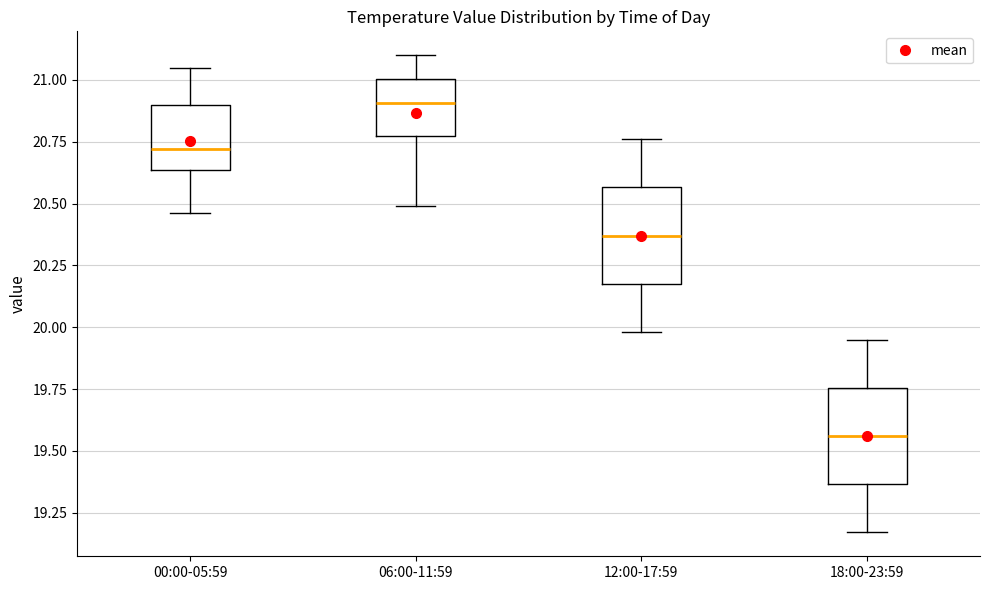

Reading left to right, read every box against the y-axis: the position of its median line, the range the box covers, and the ends of its whiskers. The values are not printed on the chart, so give them approximately, as read against the axis.

00:00-05:59: median 20.70, box 20.65 to 20.90, whiskers 20.45 to 21.05
06:00-11:59: median 20.90, box 20.75 to 21.00, whiskers 20.50 to 21.10
12:00-17:59: median 20.35, box 20.20 to 20.55, whiskers 20.00 to 20.75
18:00-23:59: median 19.55, box 19.35 to 19.75, whiskers 19.15 to 19.95